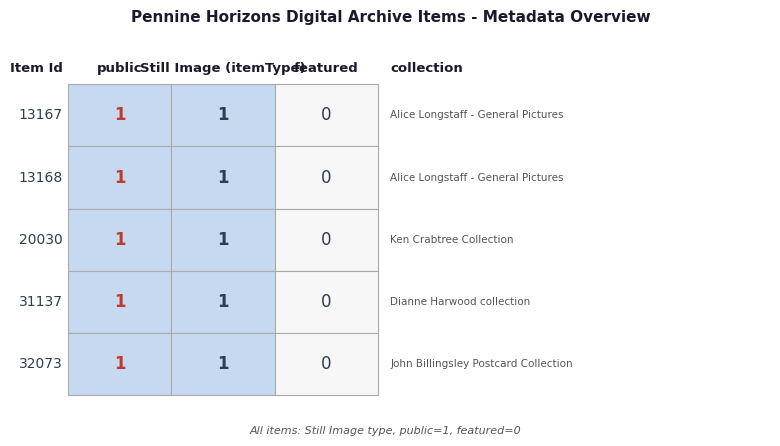

Reading left to right, transcribe all the data shown in this chart.

Still Image: 13167=1	13168=1	20030=1	31137=1	32073=1
public: 13167=1	13168=1	20030=1	31137=1	32073=1
featured: 13167=0	13168=0	20030=0	31137=0	32073=0